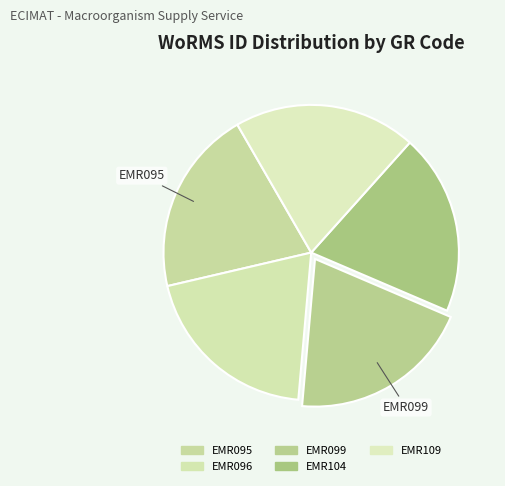

True or false: EMR099 accounts for 9% of the total.

False